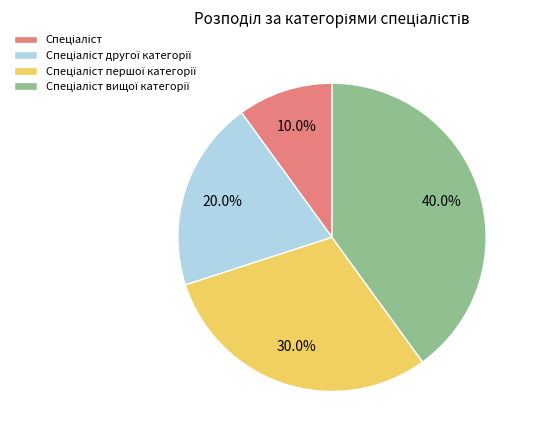

Is there any slice that represents more than half of the pie?

No